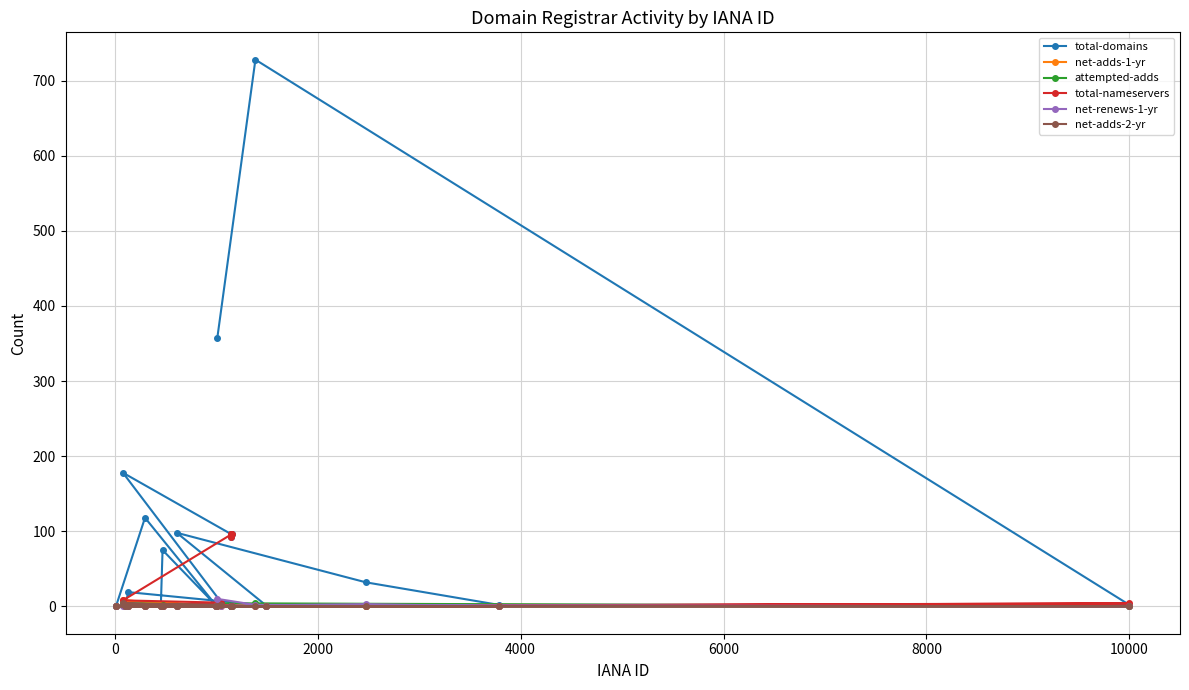

What is the maximum value for total-nameservers?

96